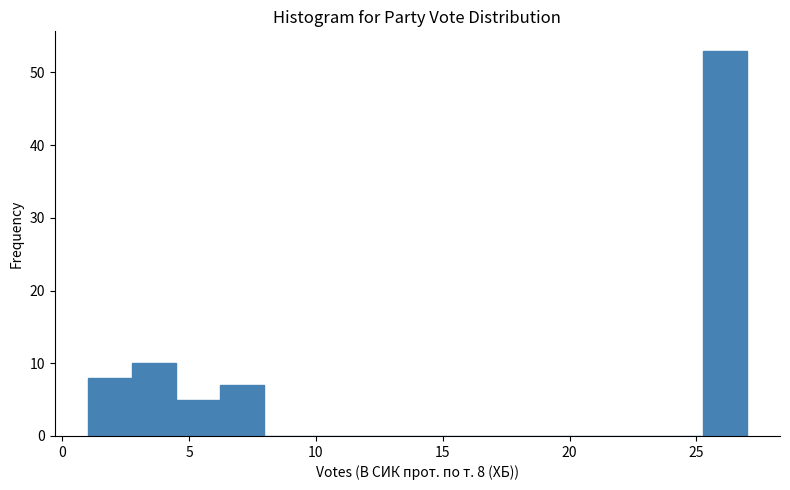

Read against the x-axis, roughly where is the centre of the tallest bar?

26.0